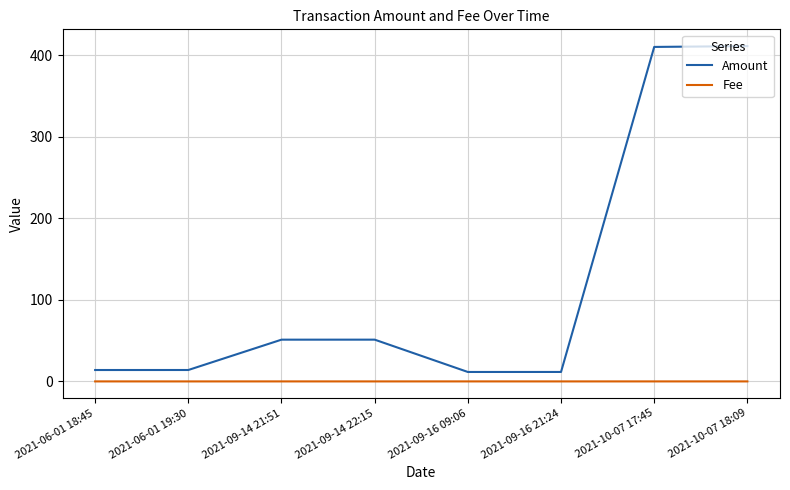

Which series changed the most between 2021-09-14 21:51 and 2021-10-07 18:09?

Amount